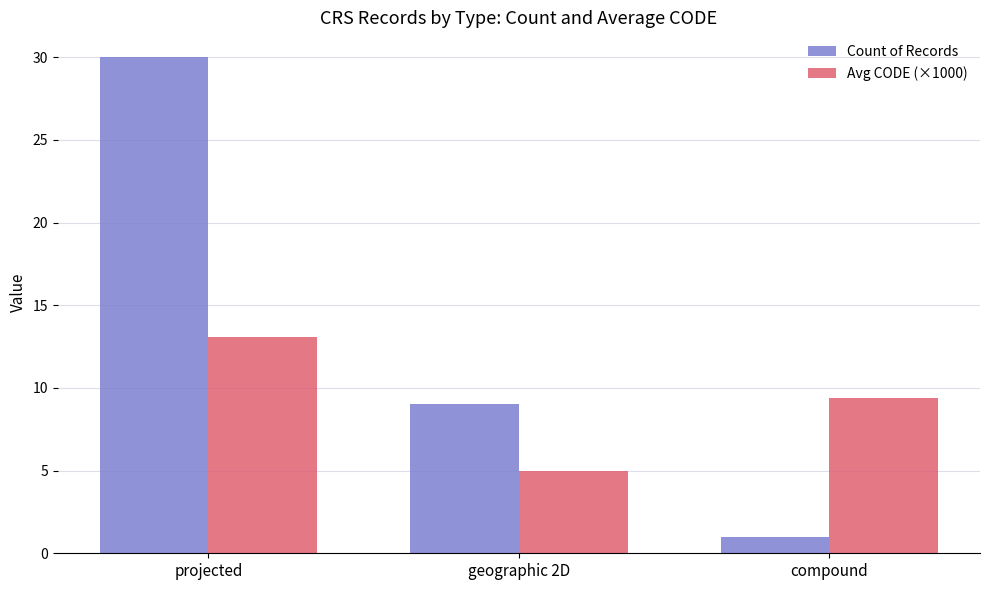

True or false: Count of Records has a value of 3.6 at geographic 2D.

False